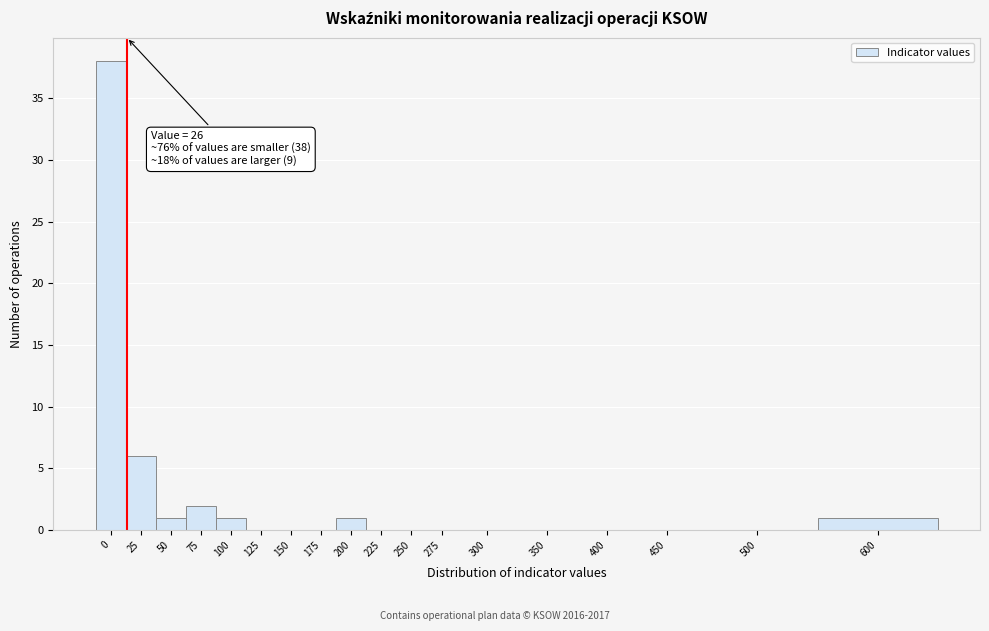

Reading left to right, extract all data points from this chart.

0=38	25=6	50=1	75=2	100=1	125=0	150=0	175=0	200=1	225=0	250=0	275=0	300=0	350=0	400=0	450=0	500=0	600=1